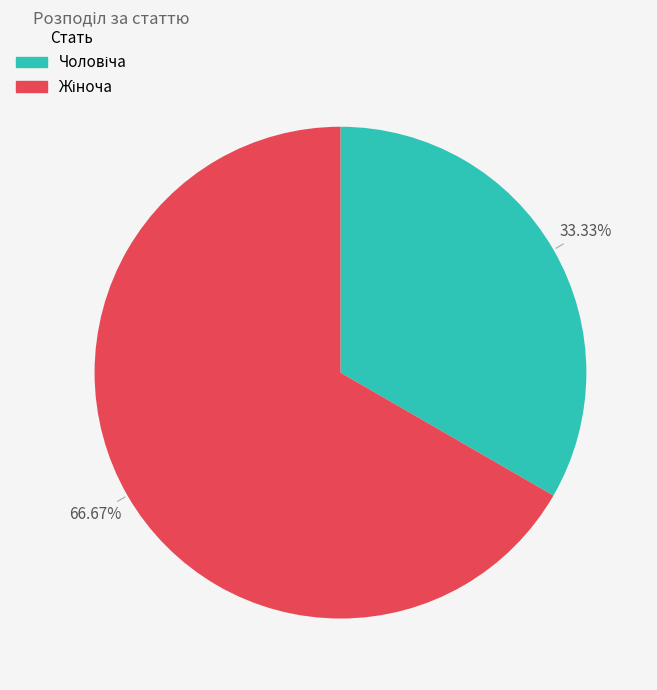

To the nearest percent, what is the average slice percentage?

50%